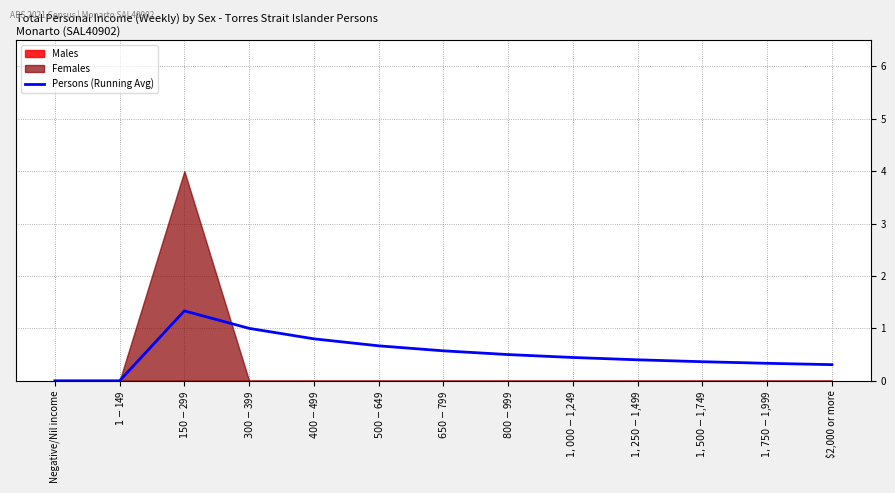

At which label is the value closest to 0?

Negative/Nil income